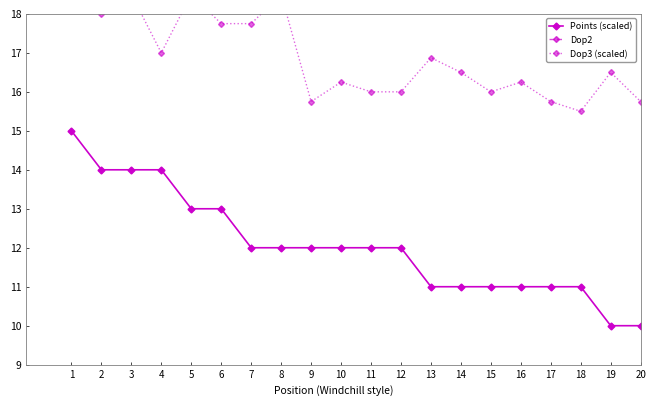

Where is Points (scaled) nearest to the value 12?

7